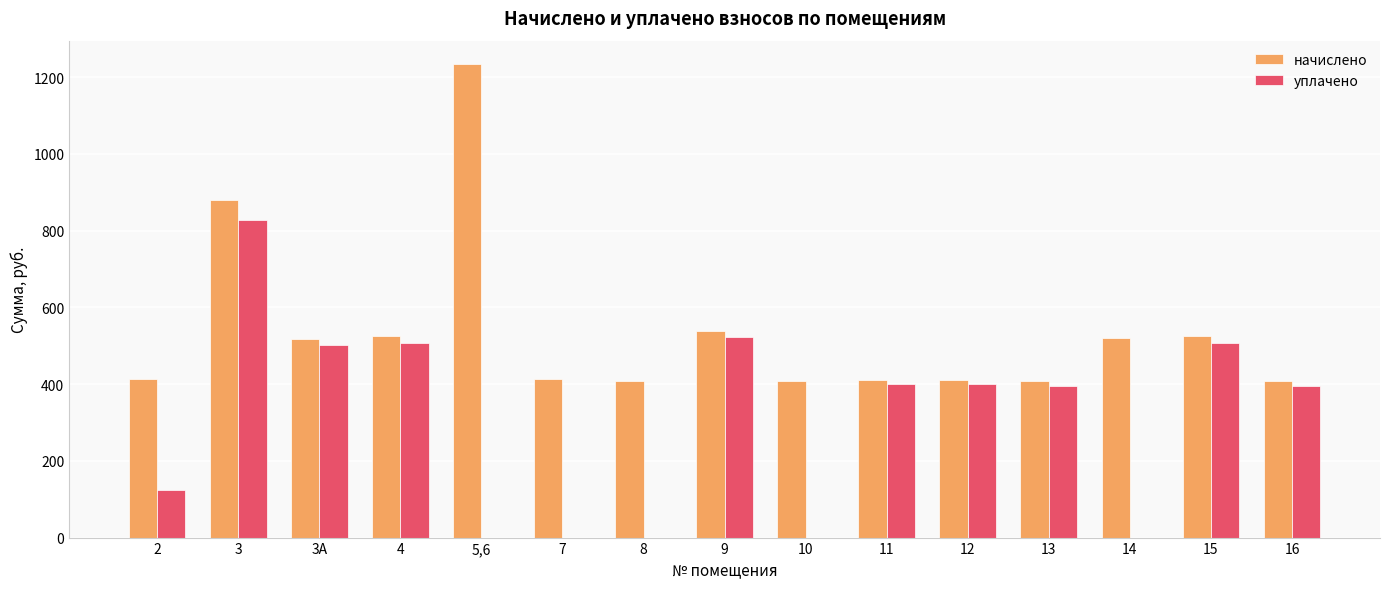

What are all the series names shown in the legend?

начислено, уплачено